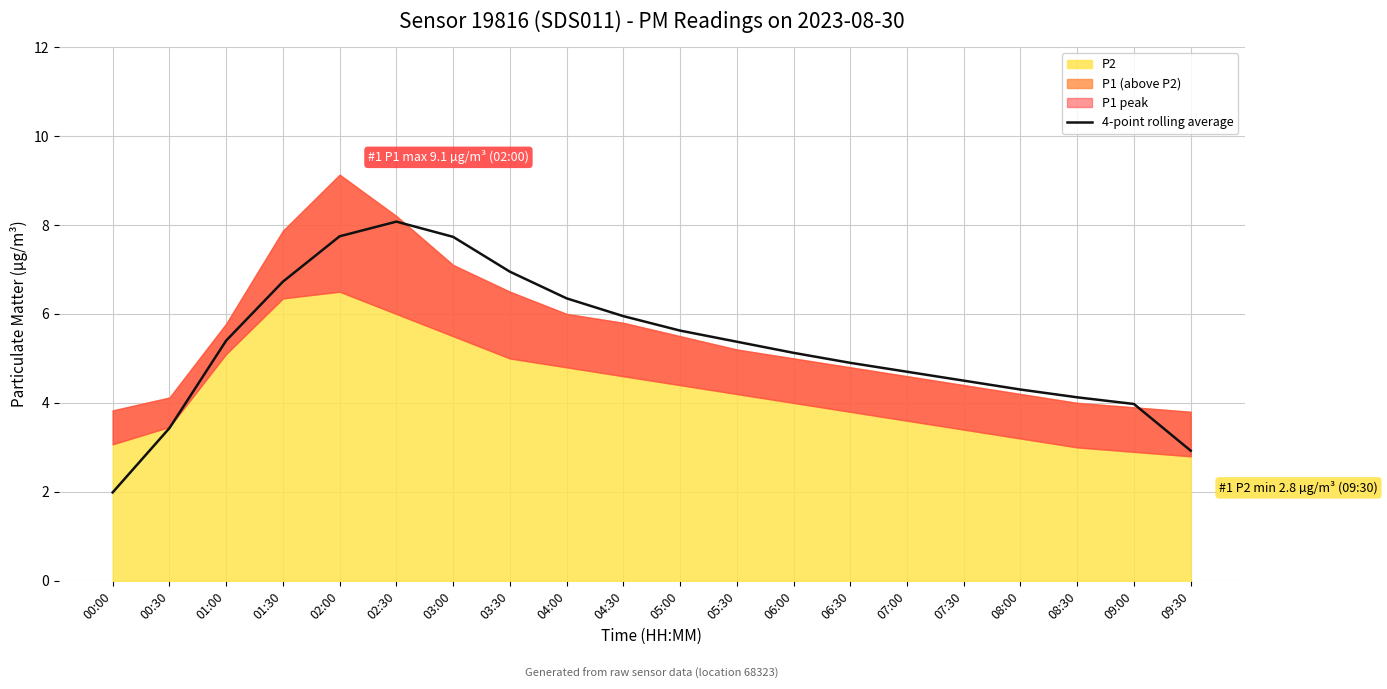

How many values exceed 5?

11